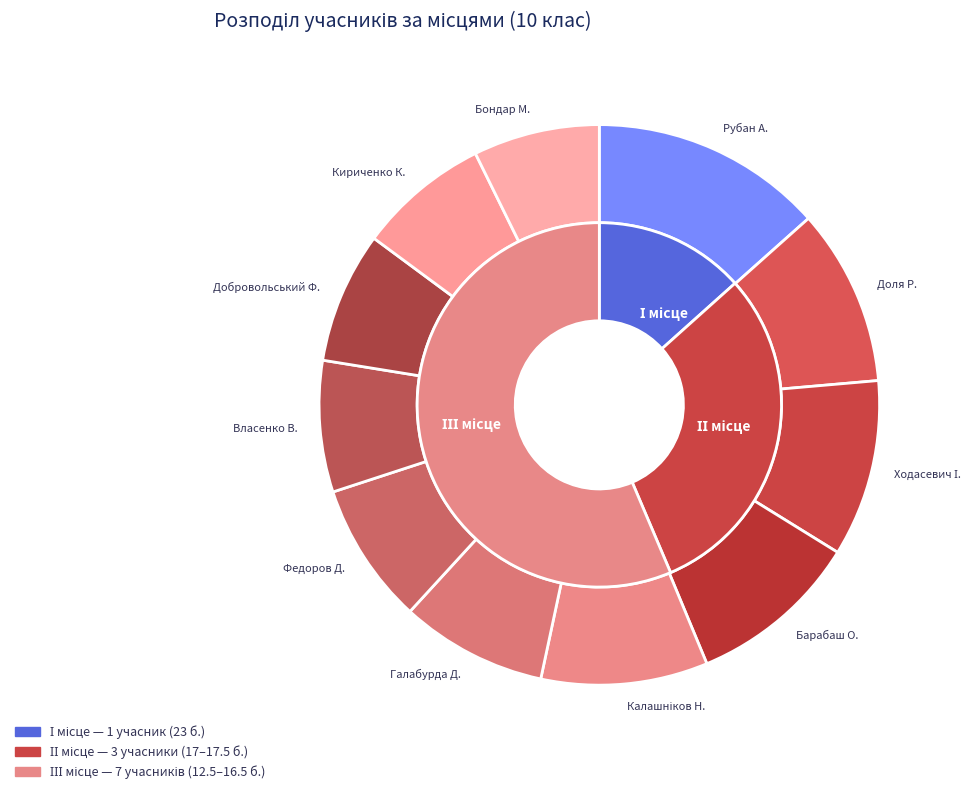

What percentage is the ІІІ (13 Власенко) slice, to the nearest percent?

8%